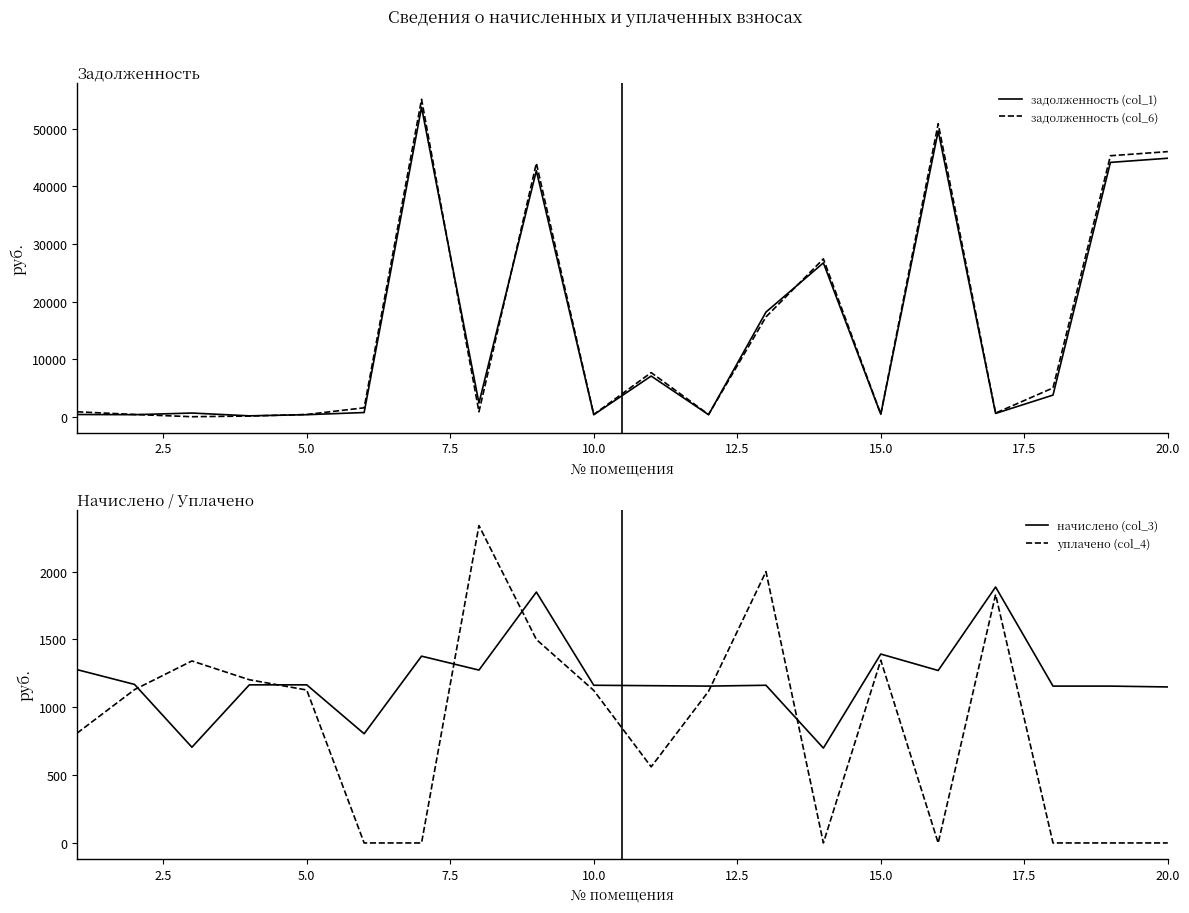

After their last crossing, which series has the higher values: уплачено (col_4) or начислено (col_3)?

начислено (col_3)